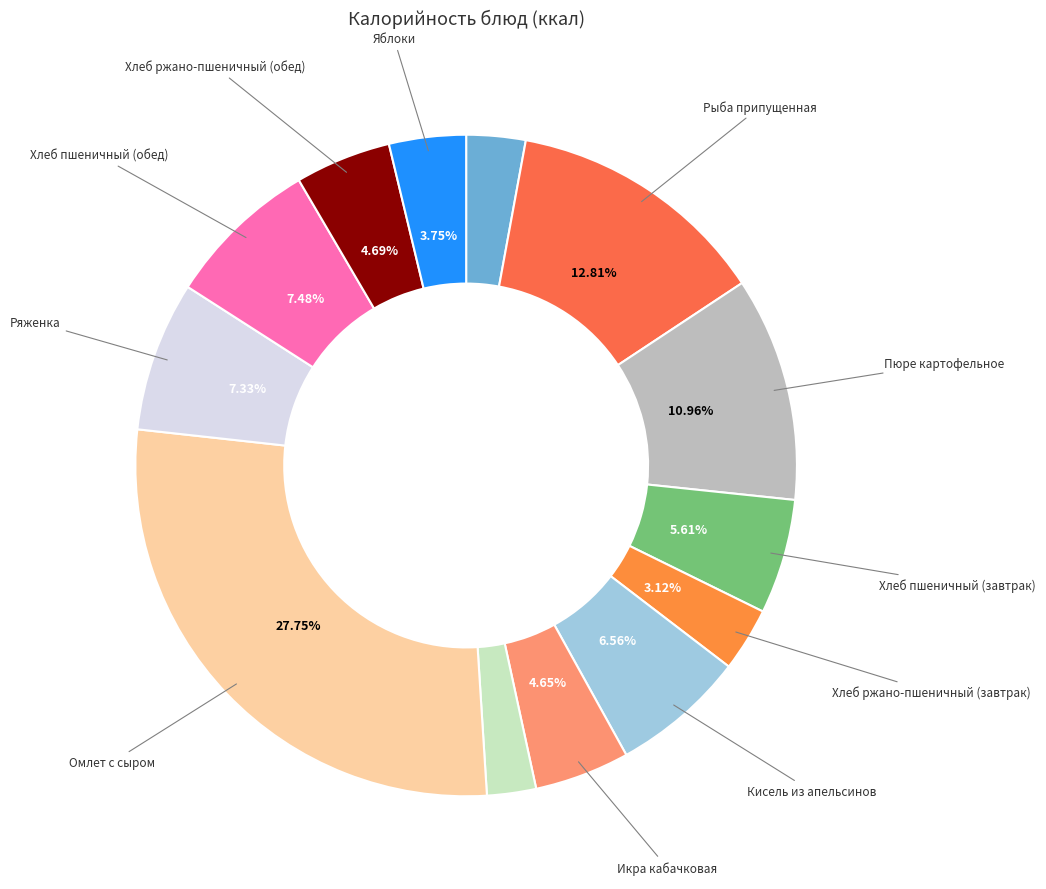

Is there any slice that represents more than half of the pie?

No